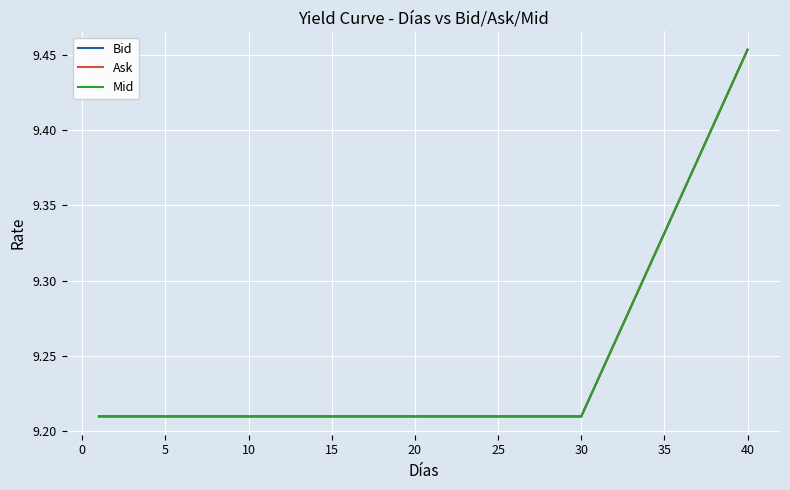

True or false: Bid and Ask intersect in this chart.

False